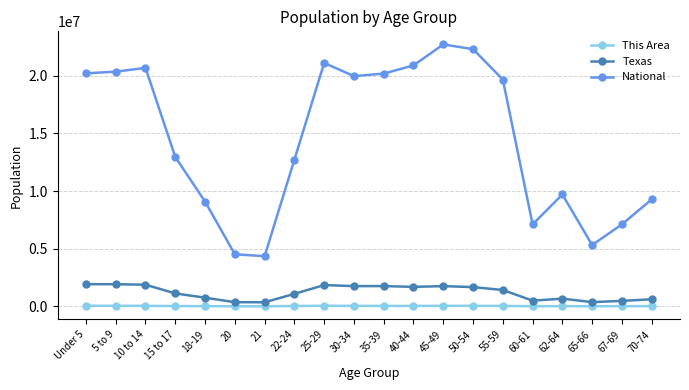

Between 15 to 17 and 18-19, which series saw the biggest shift?

National